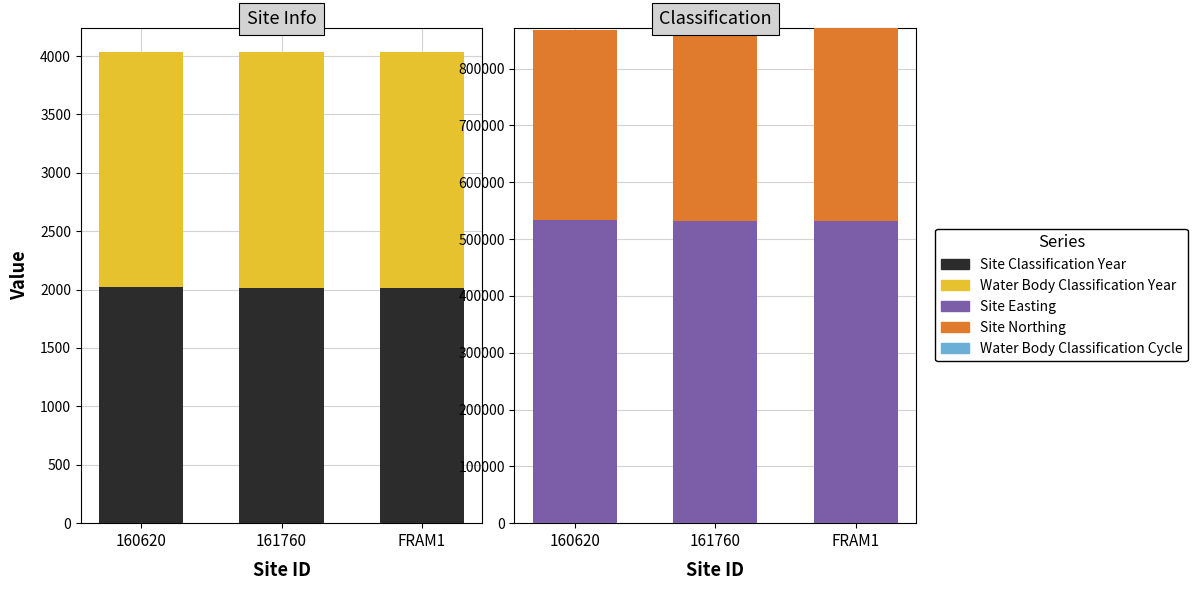

Read the Site Northing value at 161760.

339595